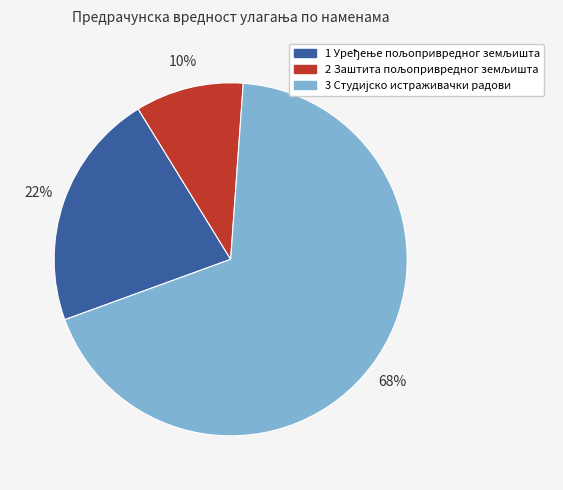

Does any single category account for the majority?

Yes